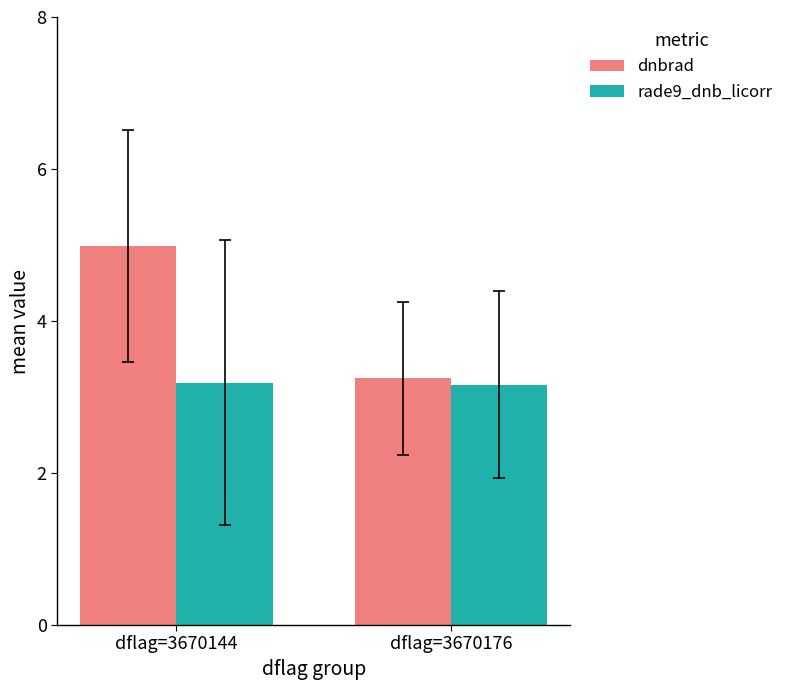

Where does the dnbrad series first go above 4?

dflag=3670144